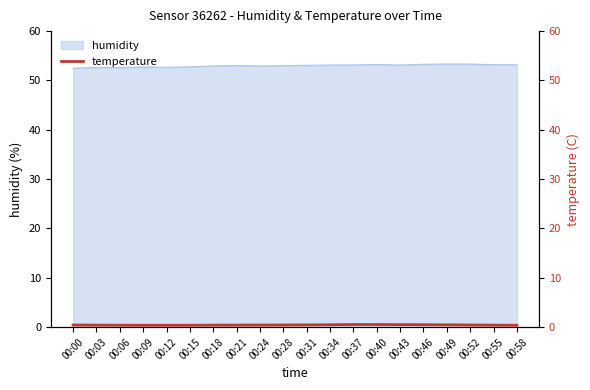

How many values are between 0 and 1?

20